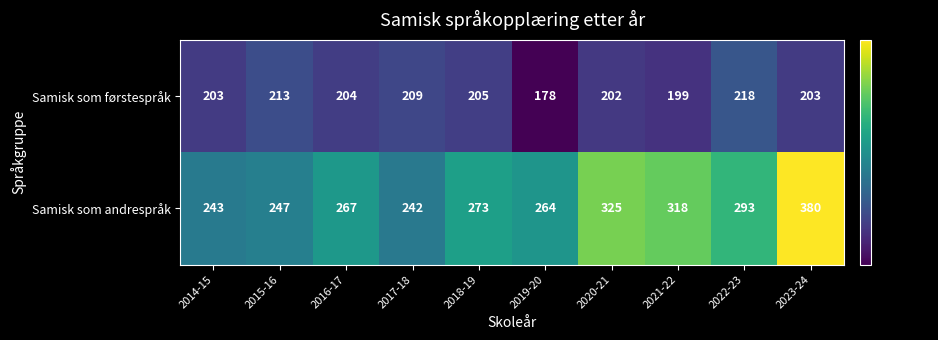

Reading left to right, extract all data points from this chart.

Samisk som førstespråk: 2014-15=203	2015-16=213	2016-17=204	2017-18=209	2018-19=205	2019-20=178	2020-21=202	2021-22=199	2022-23=218	2023-24=203
Samisk som andrespråk: 2014-15=243	2015-16=247	2016-17=267	2017-18=242	2018-19=273	2019-20=264	2020-21=325	2021-22=318	2022-23=293	2023-24=380